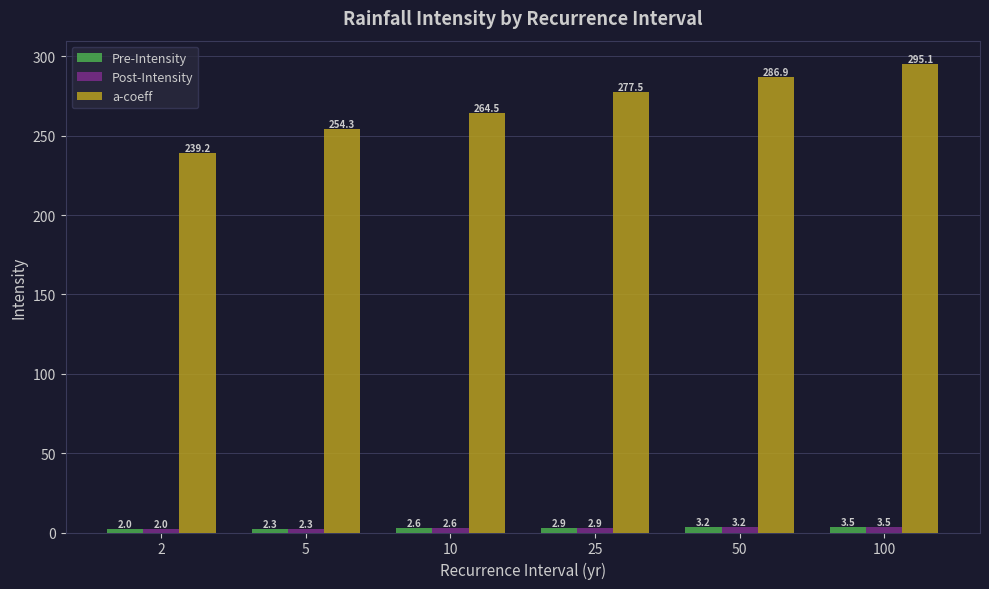

At which category does the chart reach its peak across all series?

100